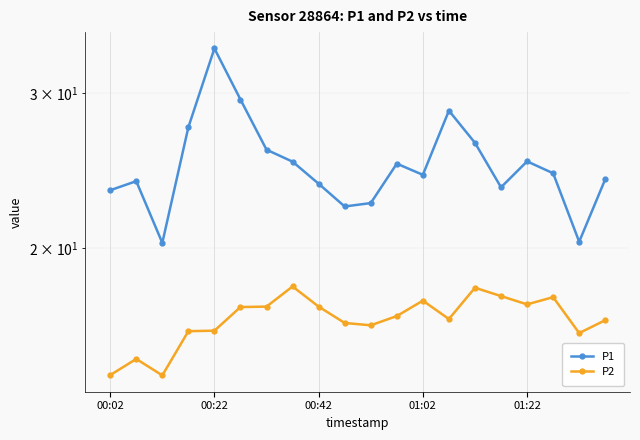

The value of P2 at 5 is 4.3. True or false?

False